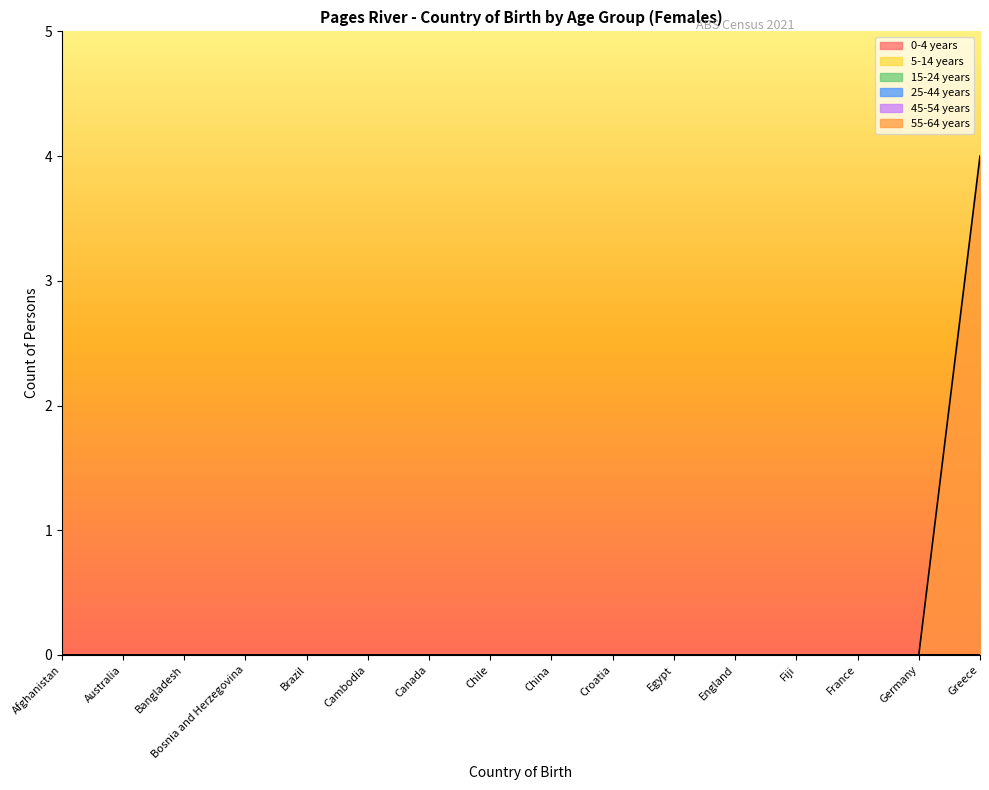

Reading left to right, what are all the values shown in this chart?

0-4 years: 0	0	0	0	0	0	0	0	0	0	0	0	0	0	0	0
5-14 years: 0	0	0	0	0	0	0	0	0	0	0	0	0	0	0	0
15-24 years: 0	0	0	0	0	0	0	0	0	0	0	0	0	0	0	0
25-44 years: 0	0	0	0	0	0	0	0	0	0	0	0	0	0	0	0
45-54 years: 0	0	0	0	0	0	0	0	0	0	0	0	0	0	0	0
55-64 years: 0	0	0	0	0	0	0	0	0	0	0	0	0	0	0	4